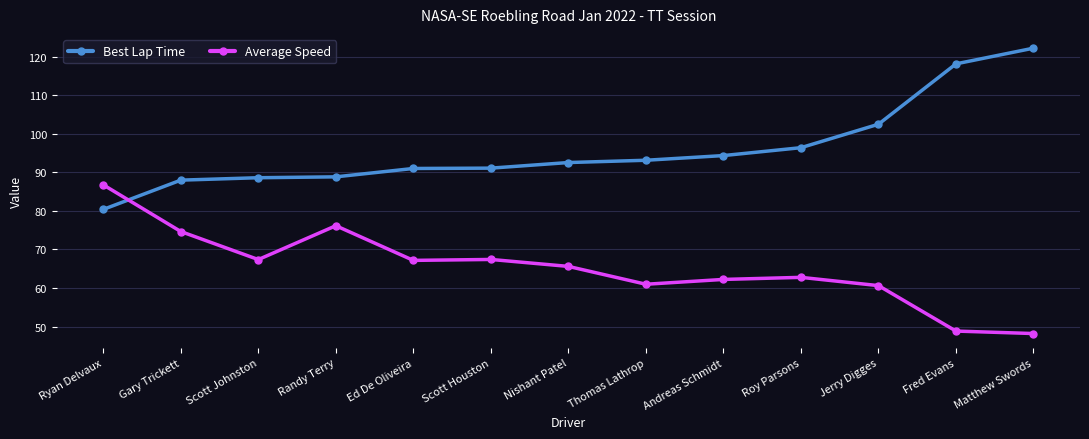

Which series has the widest spread of values?

Best Lap Time